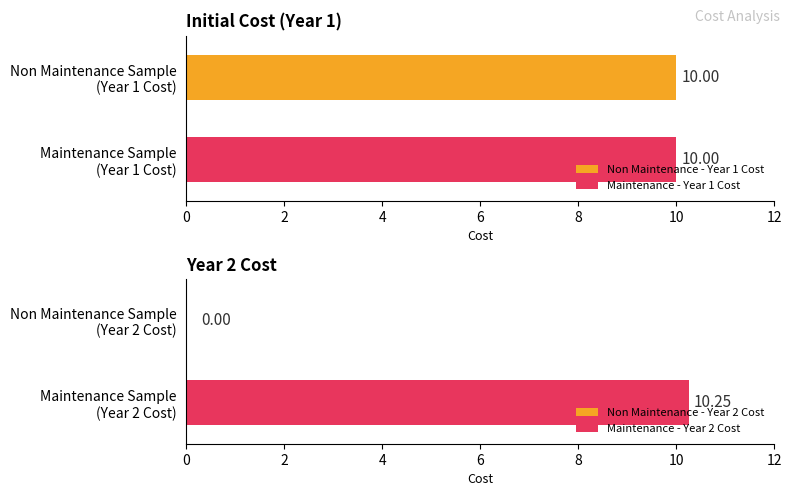

How many categories are shown in the chart?

2